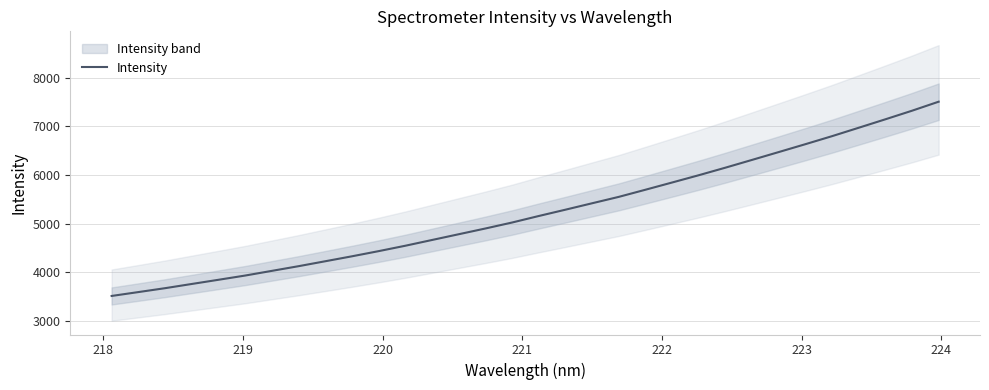

What is the maximum value for Intensity?

7504.6